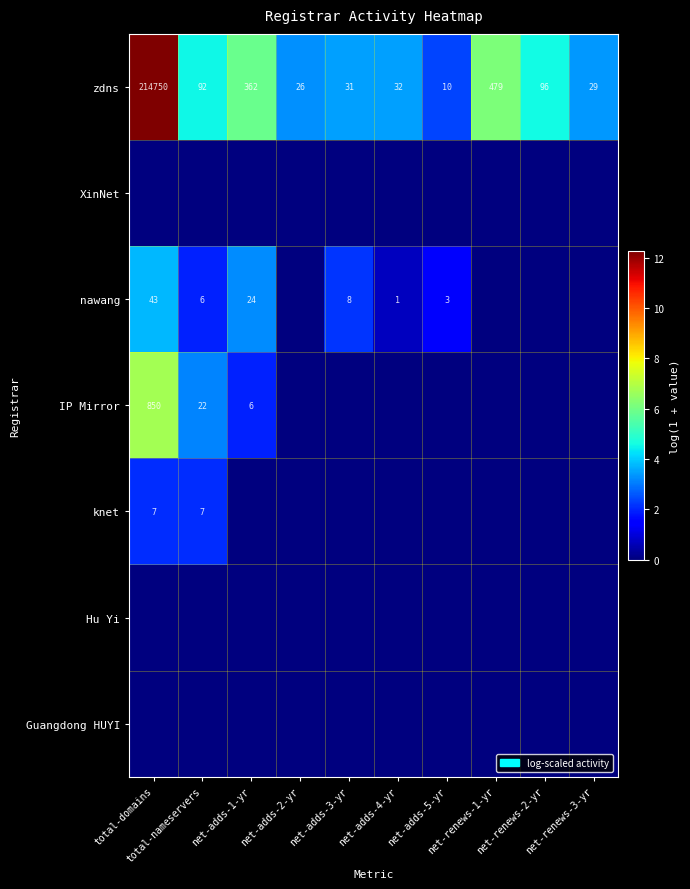

What is the total value across all series at net-adds-4-yr?

4.2